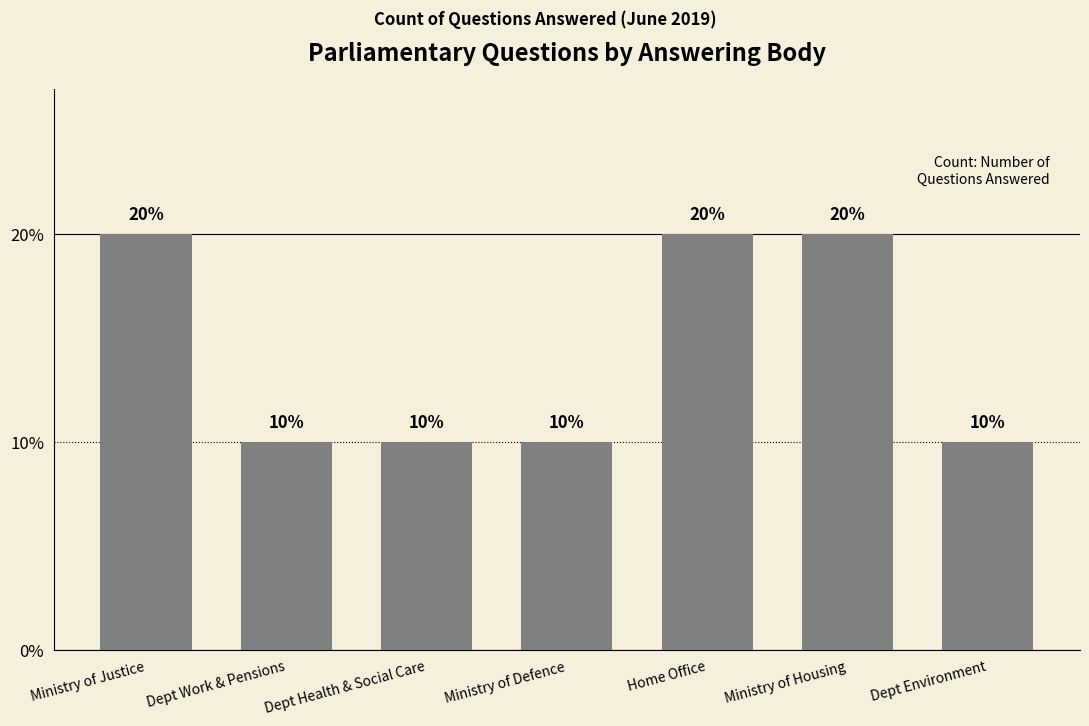

True or false: the data shows 10 at Dept Work & Pensions.

True